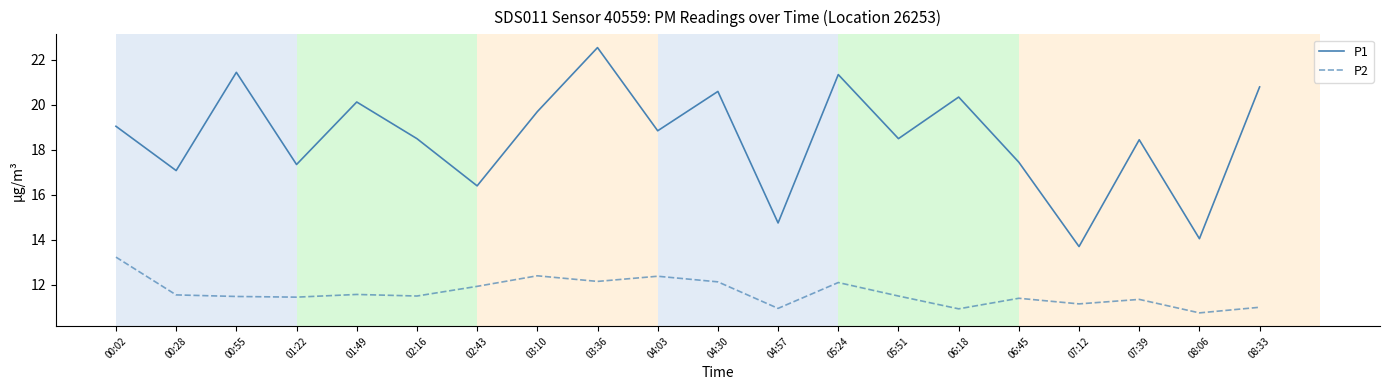

Which series has the widest spread of values?

P1